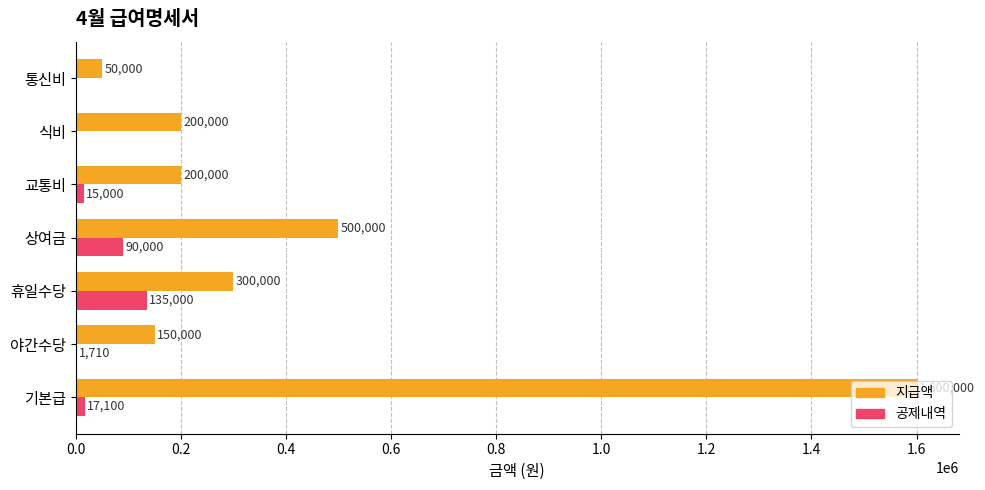

What is the total value across all series at 야간수당?

151710